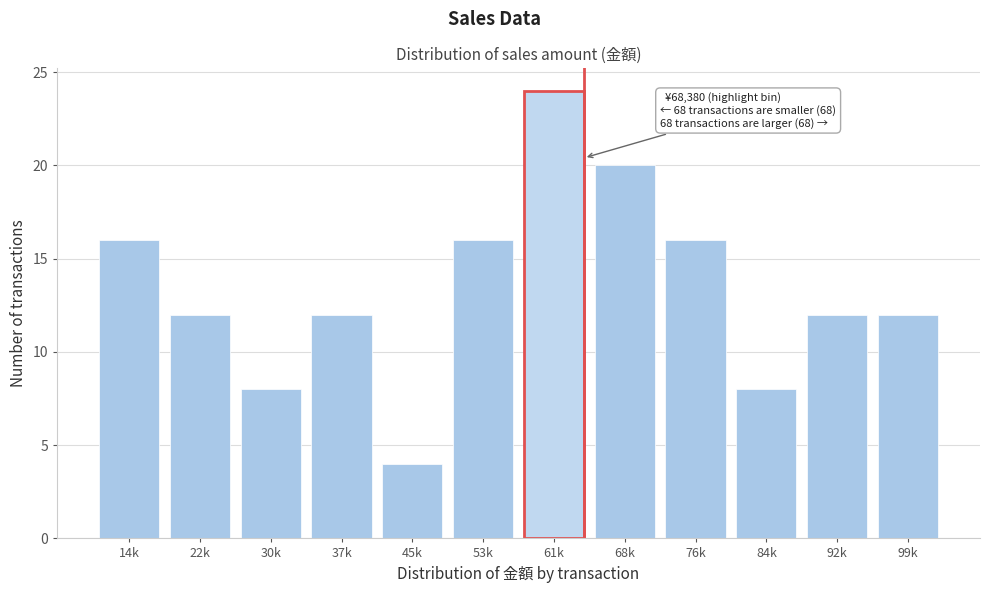

Reading right to left, transcribe all the data shown in this chart.

99k=12	92k=12	84k=8	76k=16	68k=20	61k=24	53k=16	45k=4	37k=12	30k=8	22k=12	14k=16